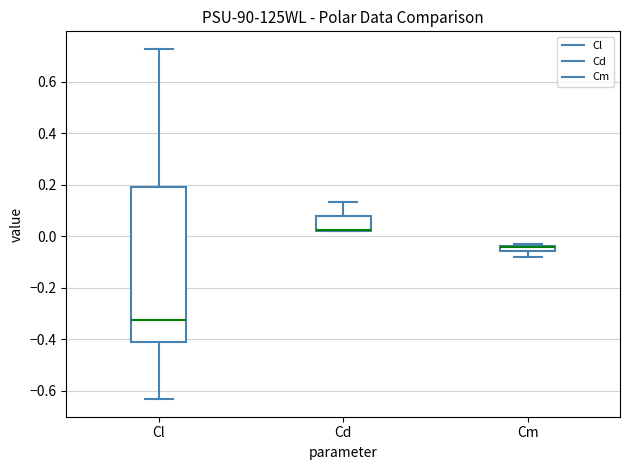

Which box is the tallest, from its lower edge to its upper edge?

Cl